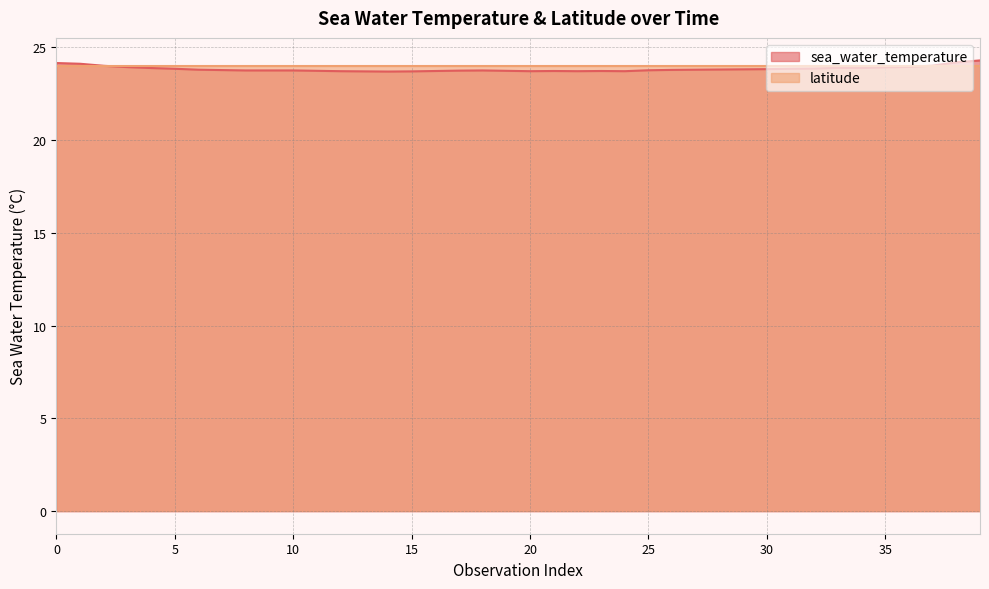

True or false: the data shows 23.9 at 33.

True